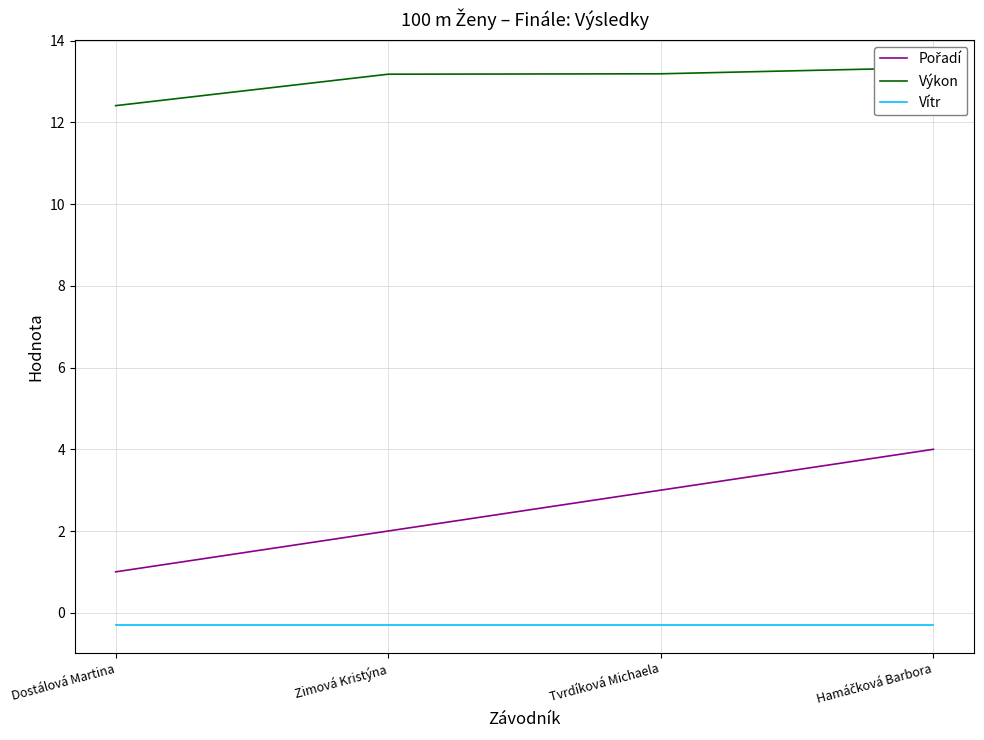

True or false: Pořadí and Vítr cross at least once.

False